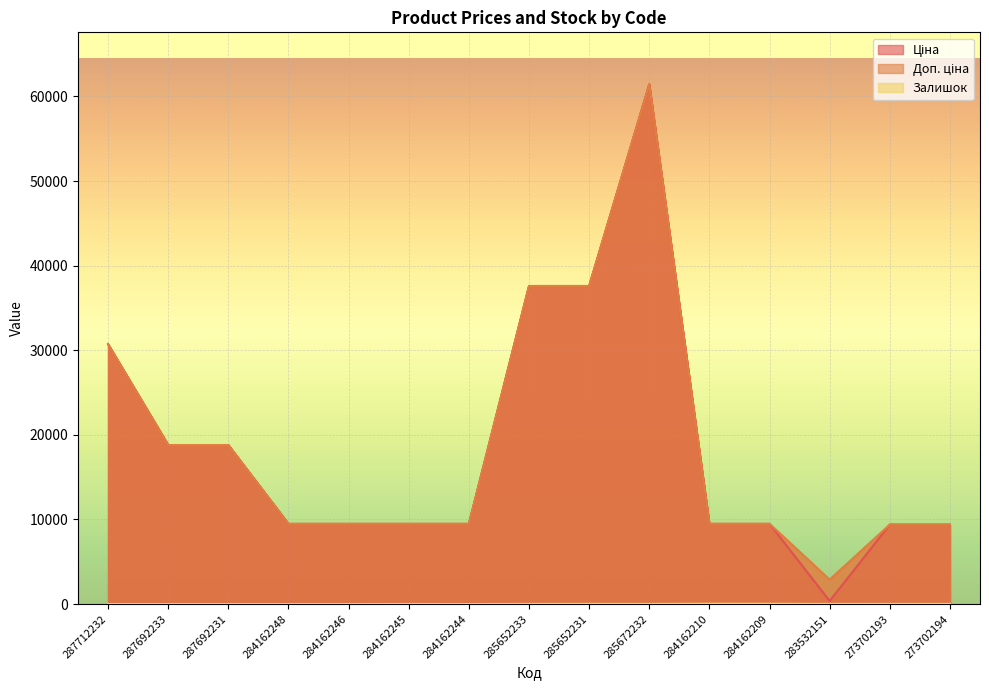

True or false: Залишок has a value of 8.0 at 284162245.

True